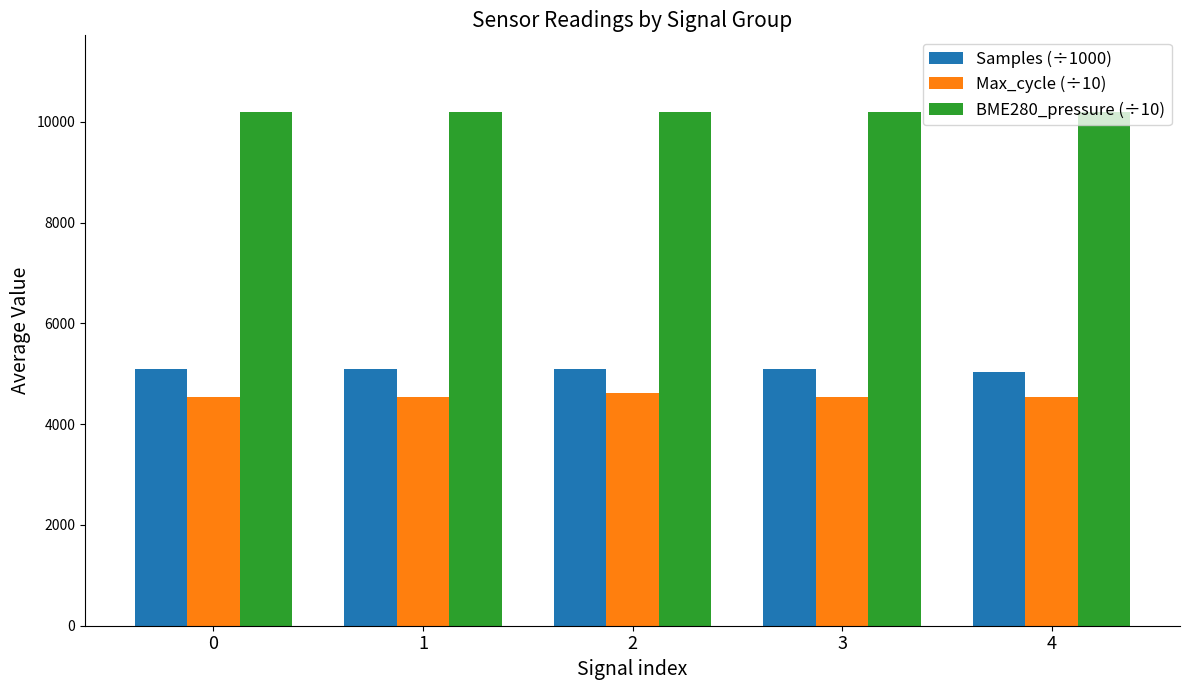

List the series in order of their peak value, highest first.

BME280_pressure (÷10), Samples (÷1000), Max_cycle (÷10)